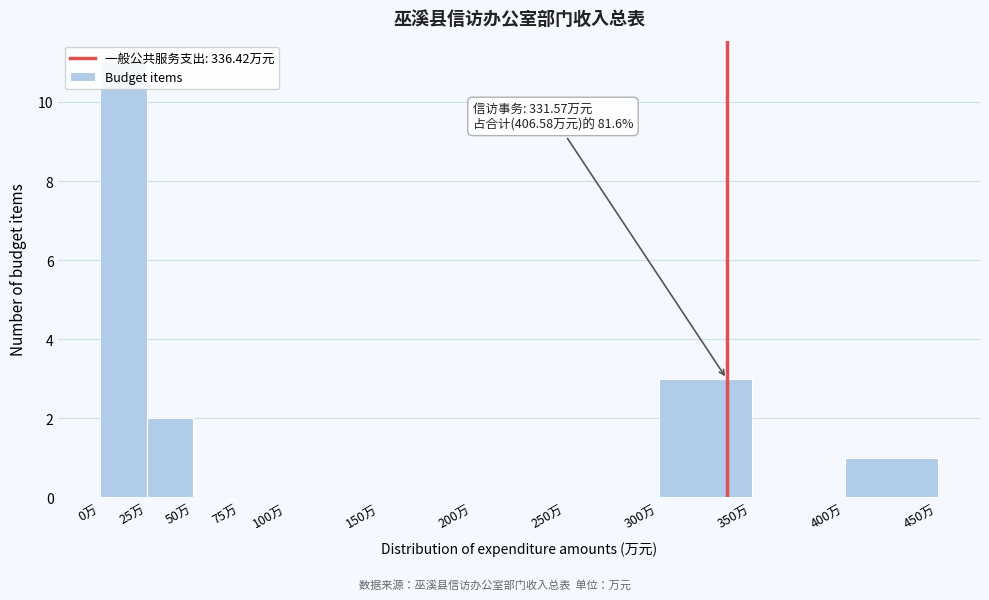

Which range on the x-axis has the tallest bar?

0 to 25